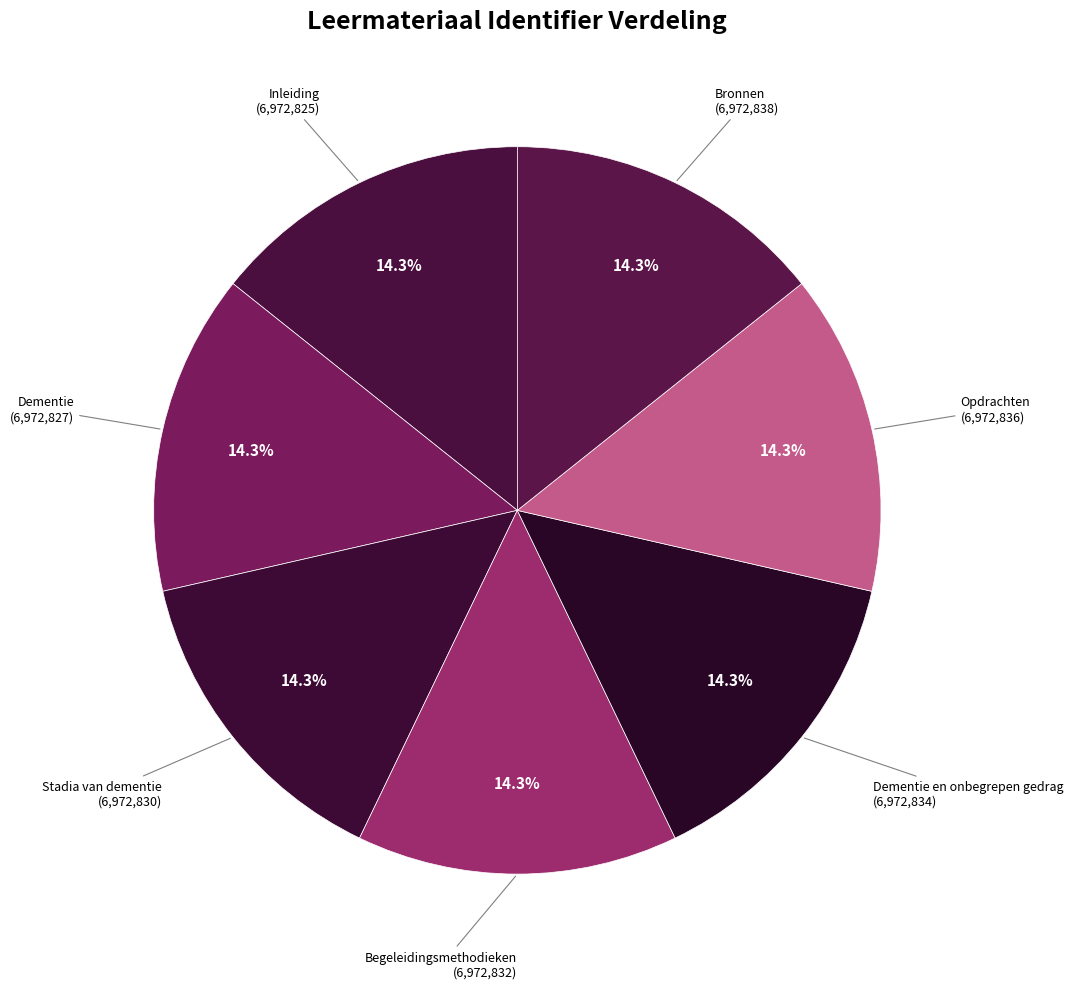

Is it true that Begeleidingsmethodieken is 14% of the pie?

True